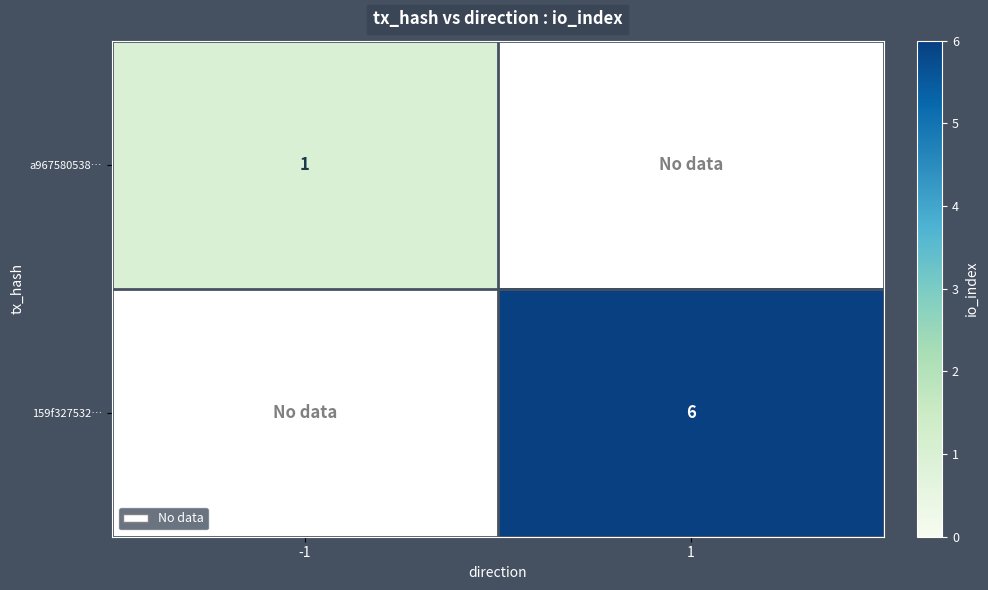

True or false: a967580538… has a value of 2 at -1.

False